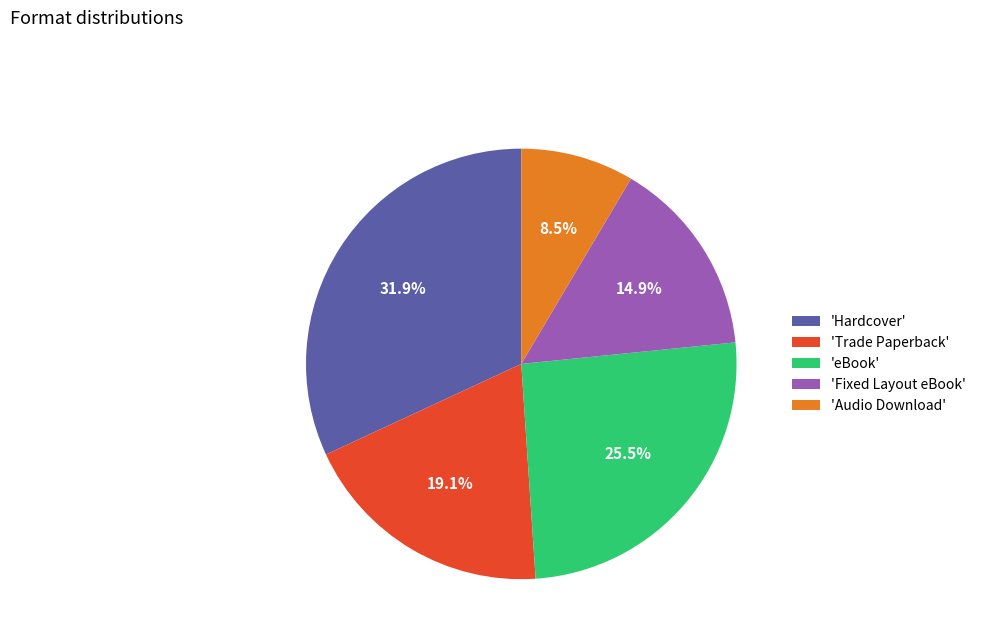

To the nearest percent, what is the average slice percentage?

20%